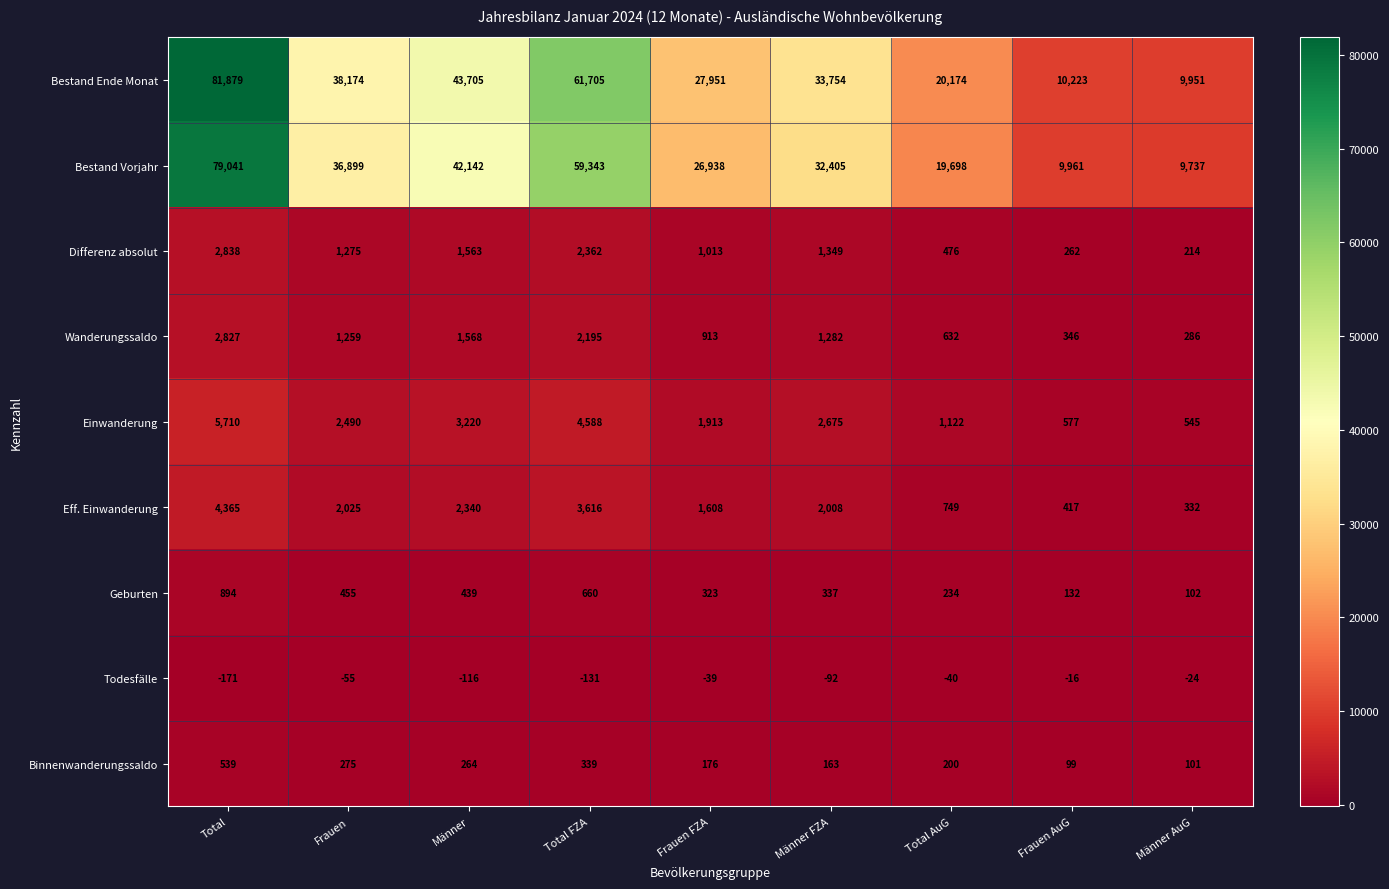

Count the number of categories in the chart.

9